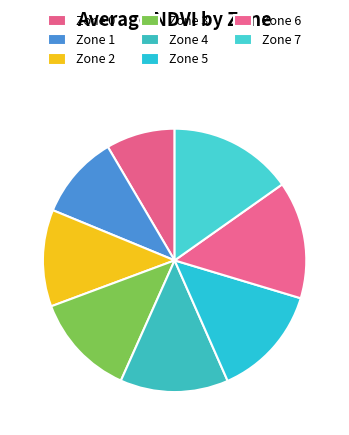

To the nearest percent, what is the difference between the Zone 3 and Zone 1 slice percentages?

1%